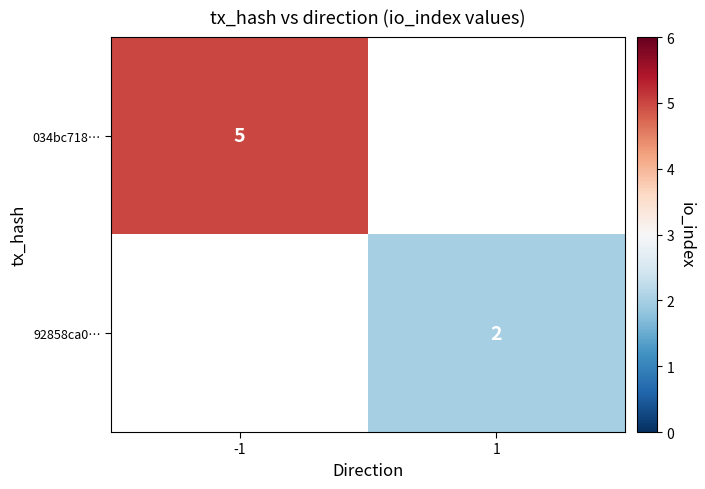

At which category does the chart reach its minimum across all series?

1